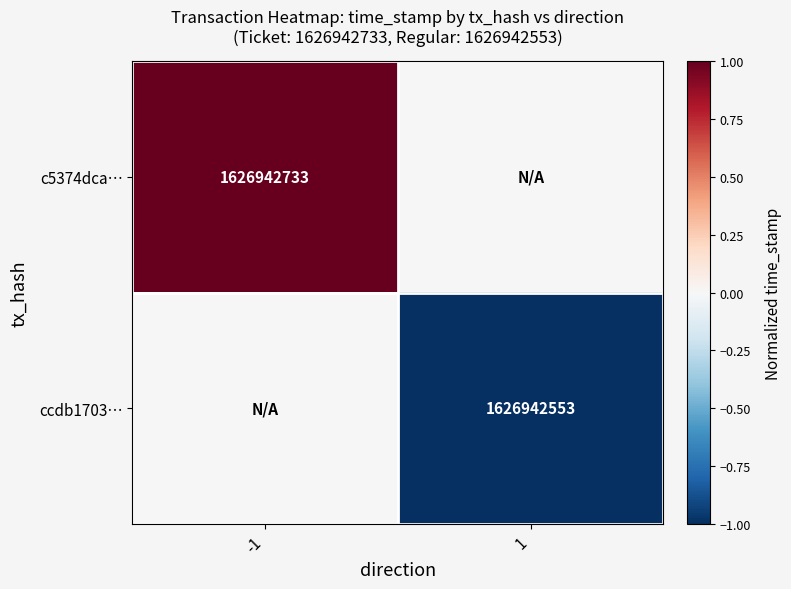

True or false: ccdb1703… has a value of 1626942553 at 1.

True